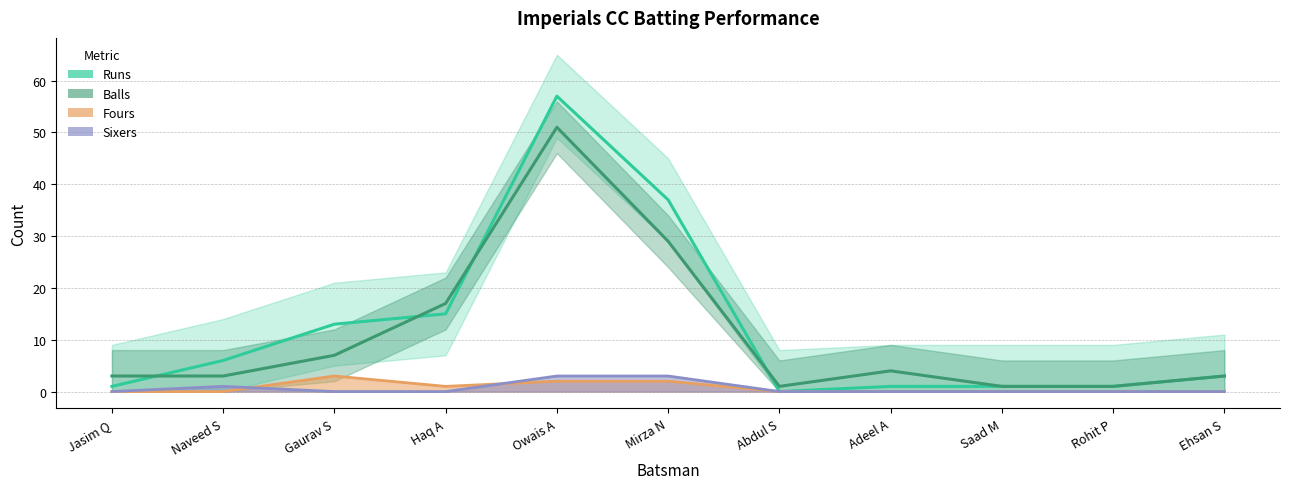

In Runs, how many points are lower than both neighbors (excluding endpoints)?

1